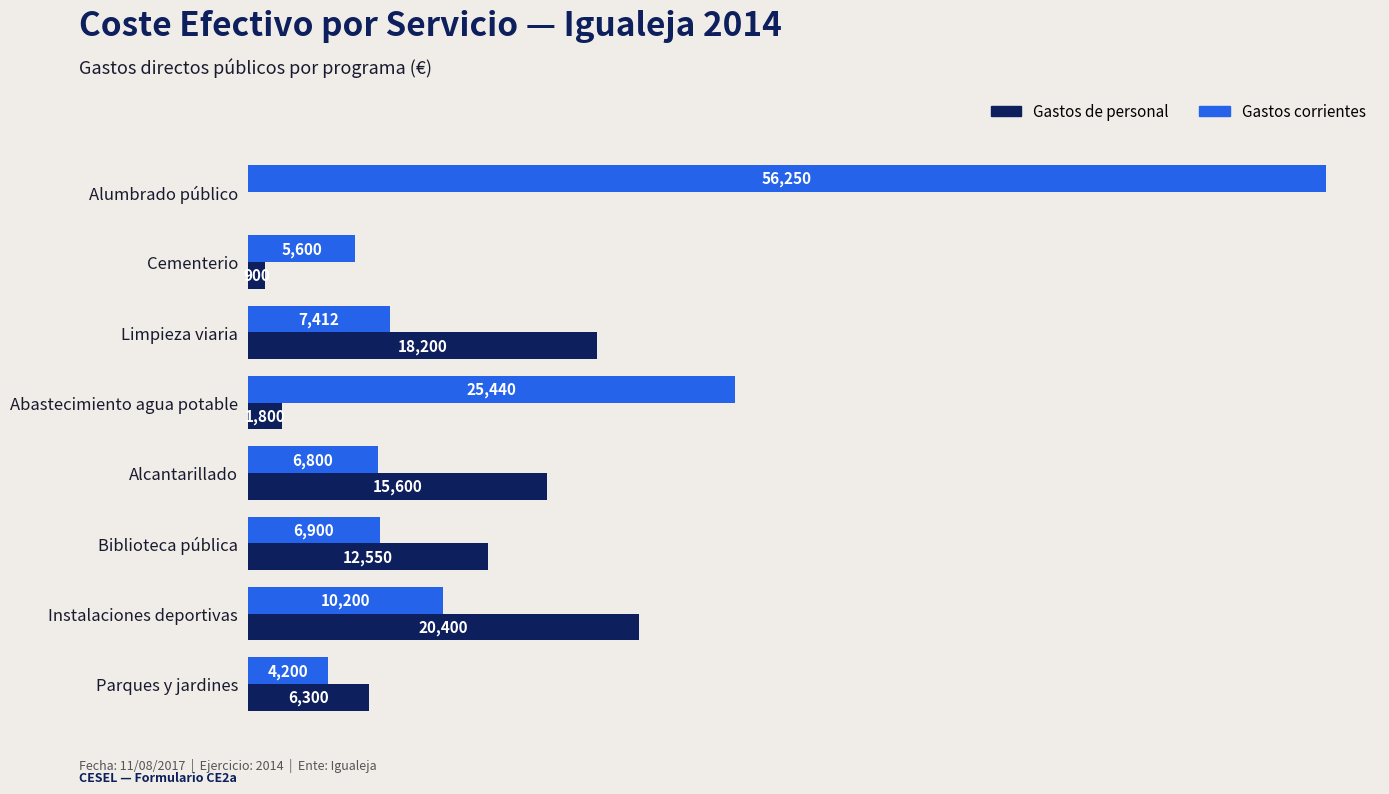

Which label corresponds to the largest value in the chart?

Alumbrado público